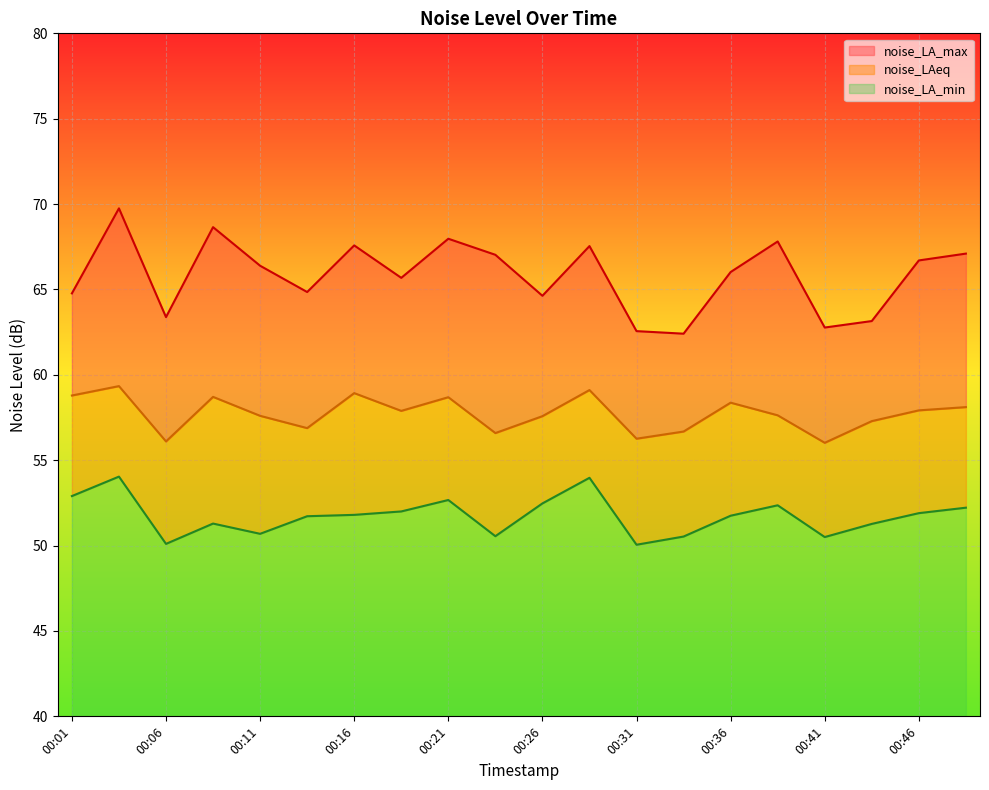

True or false: noise_LA_min and noise_LAeq cross at least once.

False